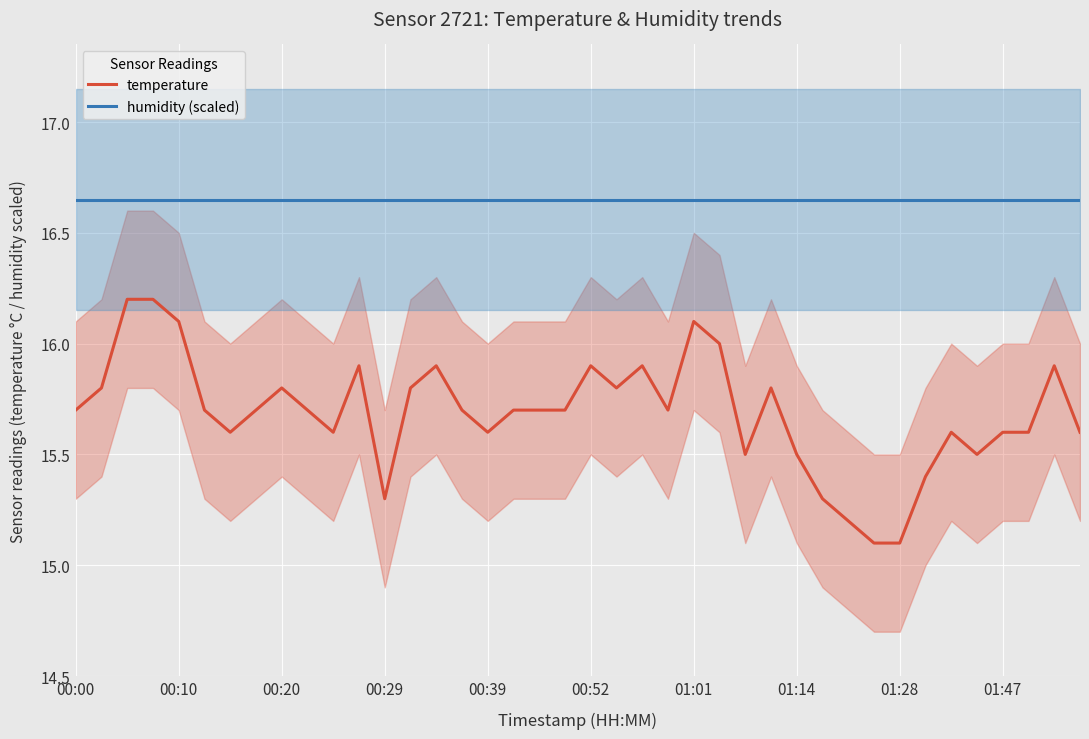

True or false: temperature and humidity (scaled) cross at least once.

False